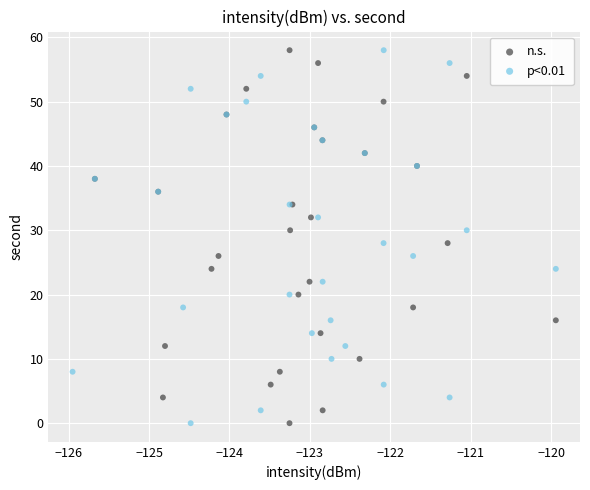

What are all the series names shown in the legend?

n.s., p<0.01